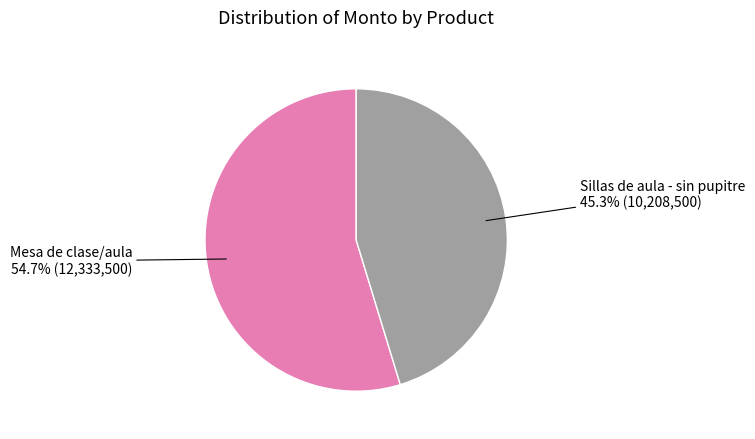

Which slice is the smallest?

Sillas de aula - sin pupitre